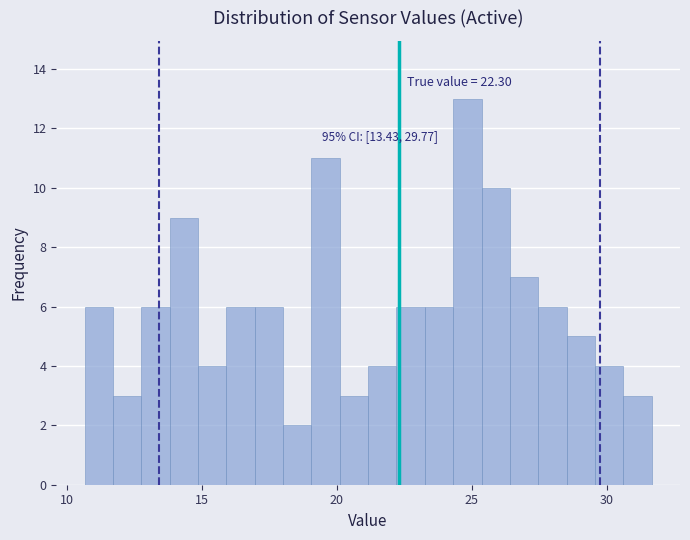

Around what value on the x-axis is the tallest bar? Give the approximate position of its centre, as read against the axis.

25.0